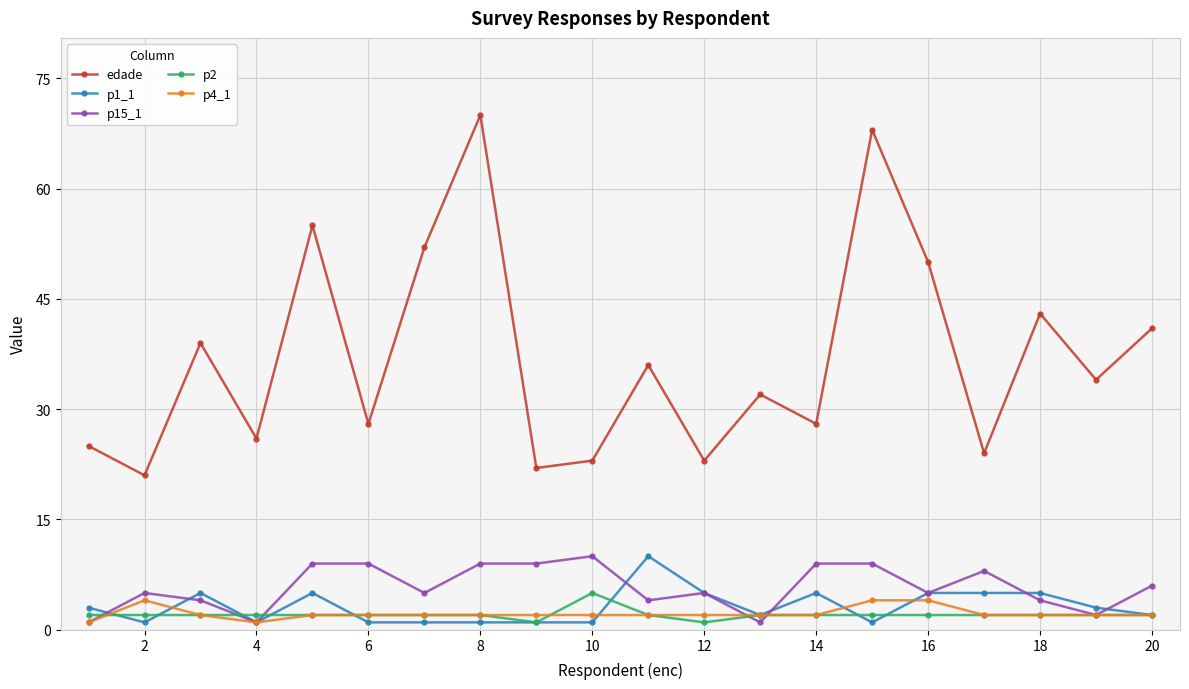

At how many categories does at least one series exceed 33?

10